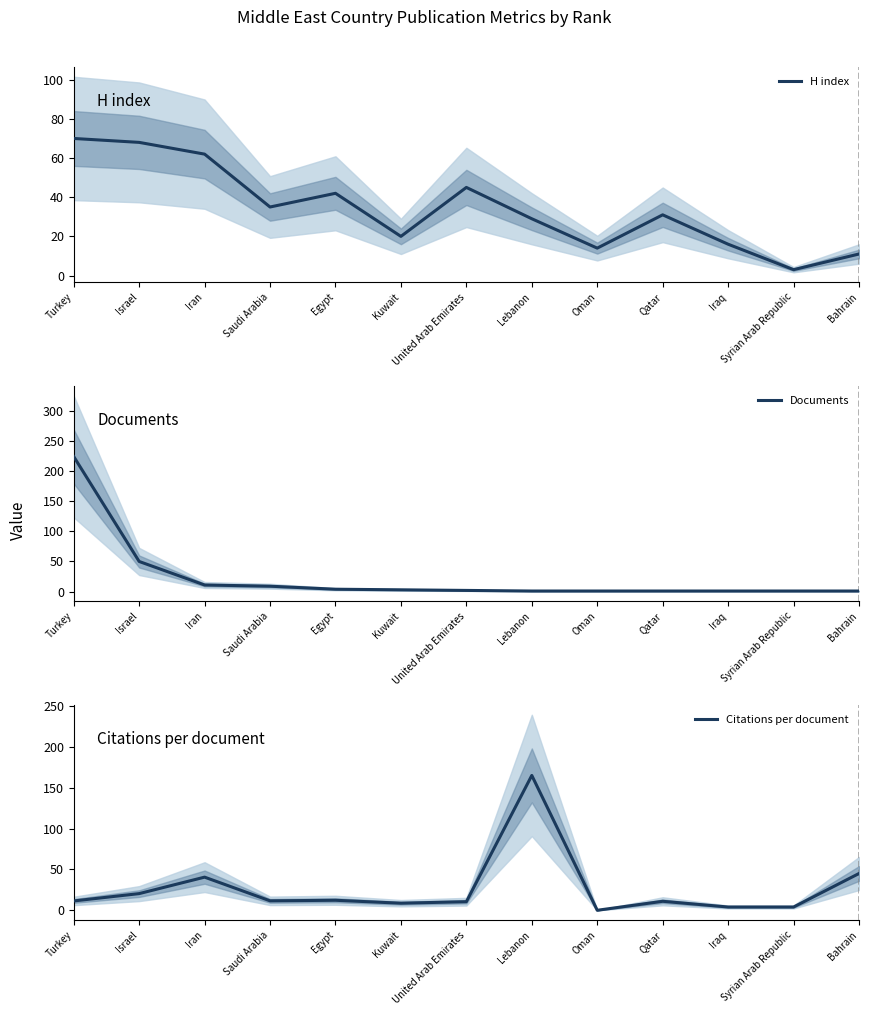

Where is the first local minimum for H index?

Saudi Arabia